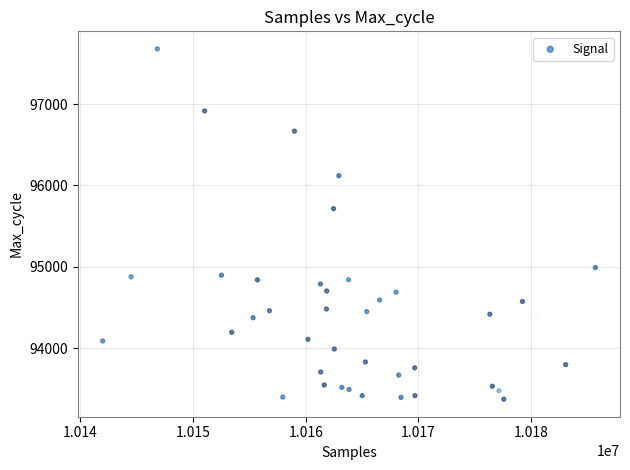

What Y value in the scatter plot is closest to 95525?

95714